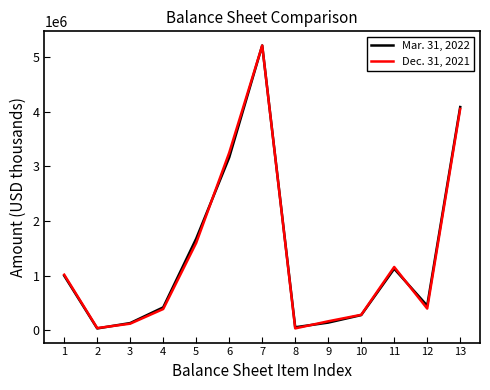

What is the greatest value displayed?

5212663